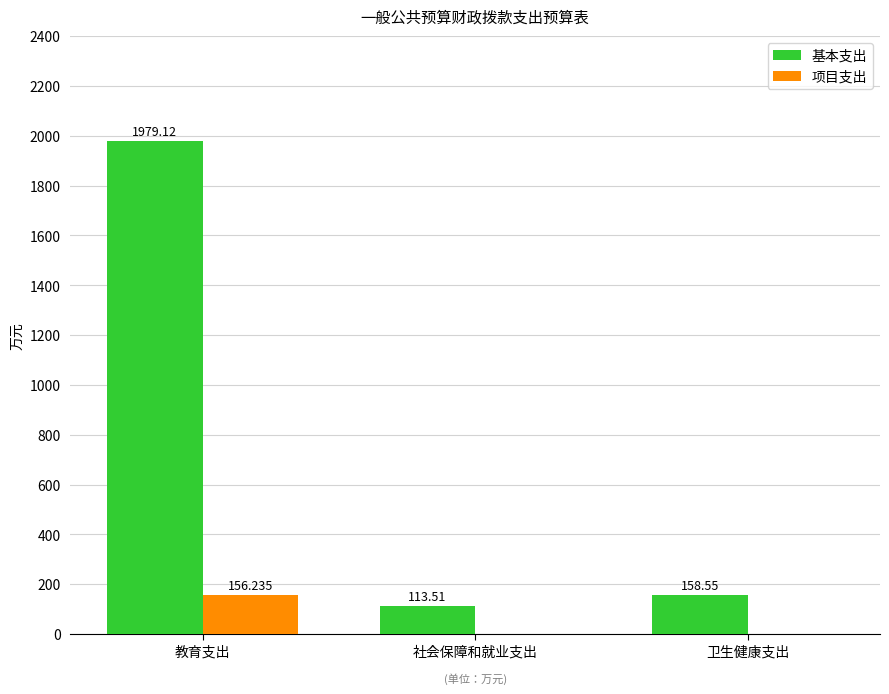

Which series has the largest total across all categories?

基本支出